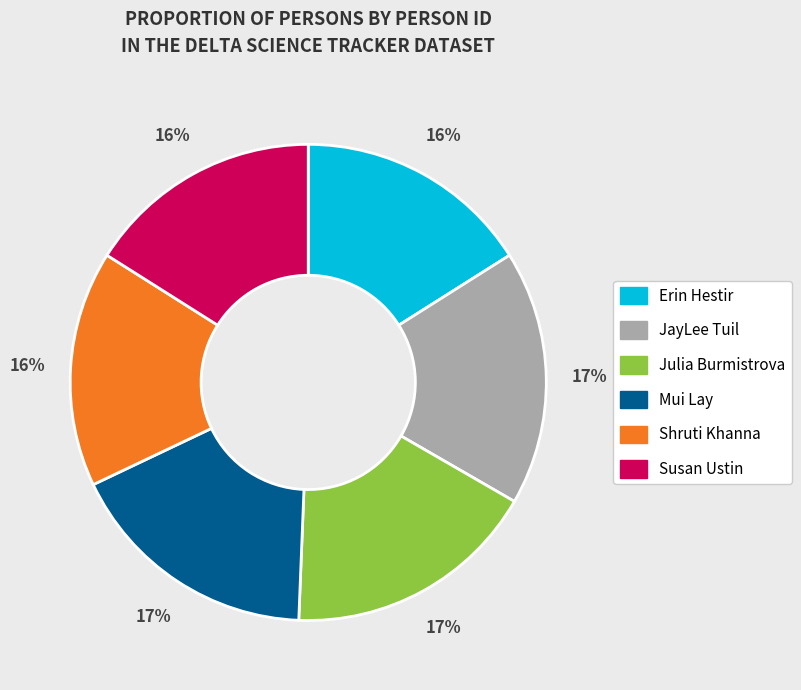

To the nearest percent, what percentage of the pie is Julia Burmistrova?

17%